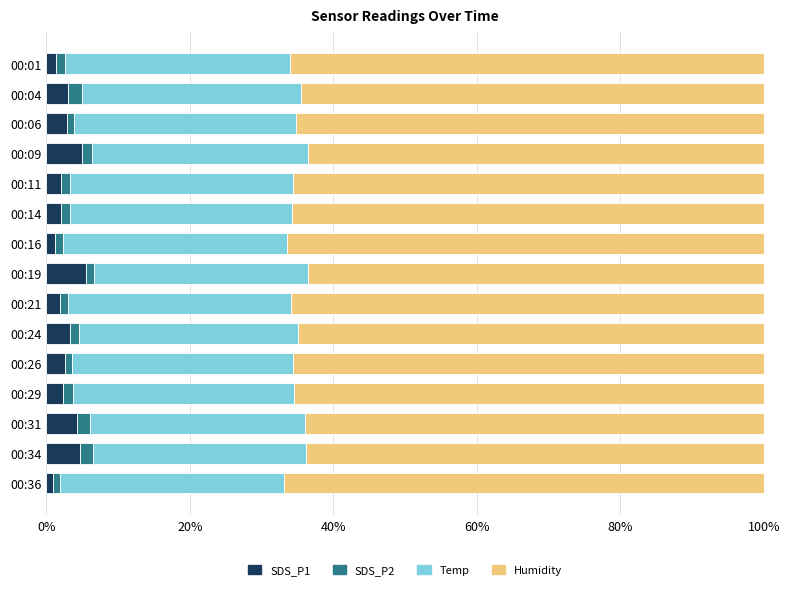

What is the difference between the maximum and minimum values in the SDS_P1 series?

4.6